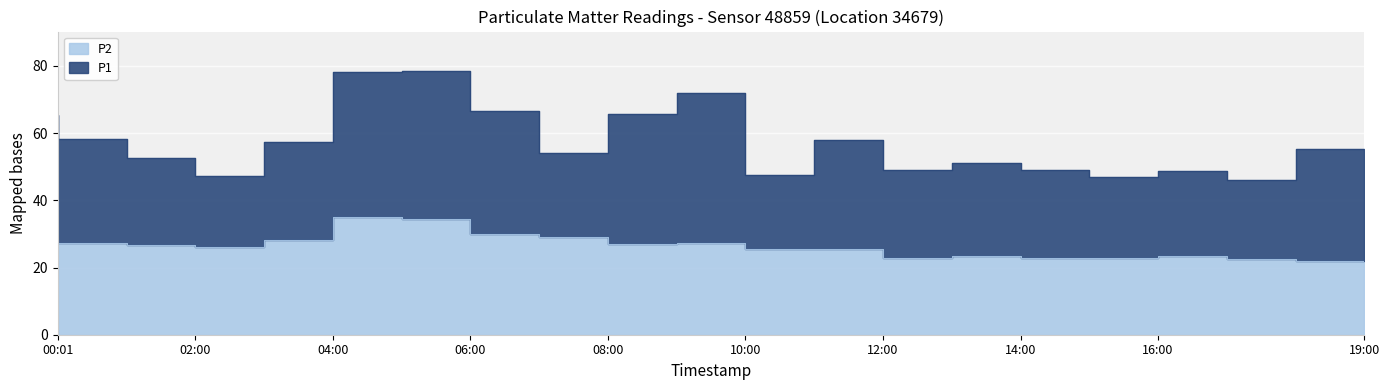

In P1, how many points are higher than both neighbors (excluding endpoints)?

5